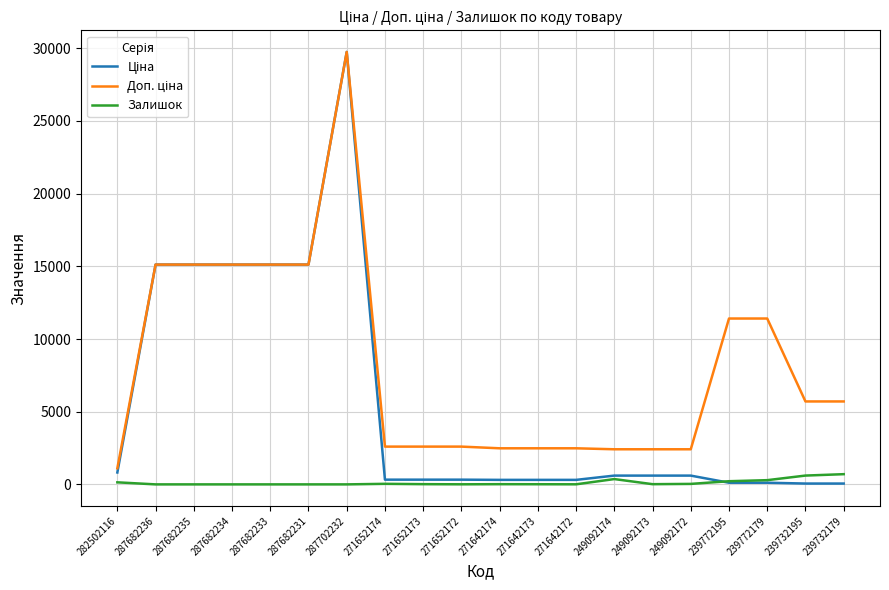

True or false: Залишок has a value of 5.0 at 271652172.

True